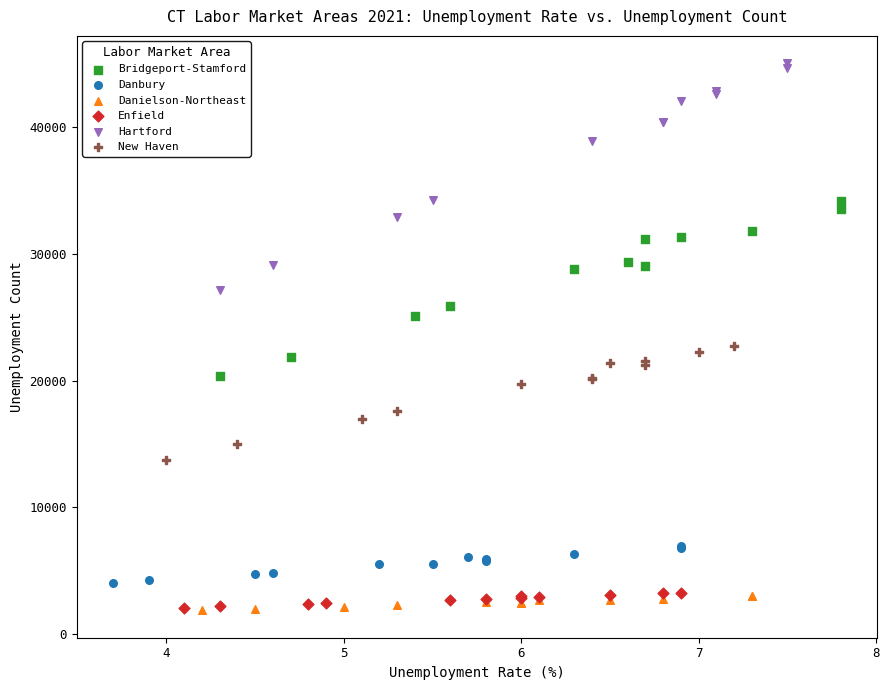

Which series has the widest spread of Y values?

Hartford